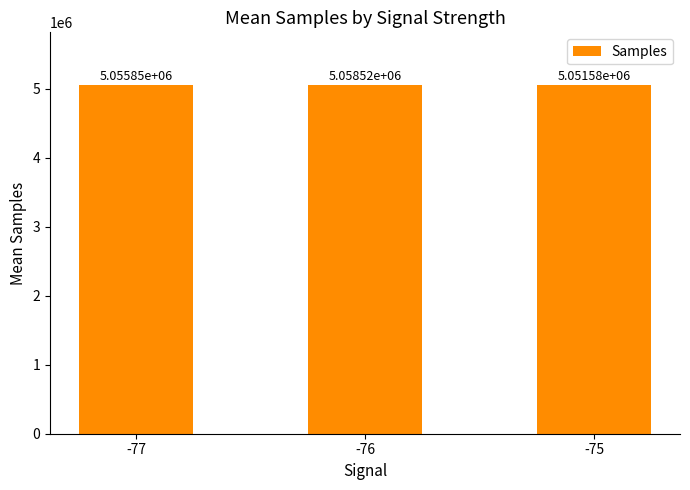

Rank the categories by value from lowest to highest.

-75, -77, -76